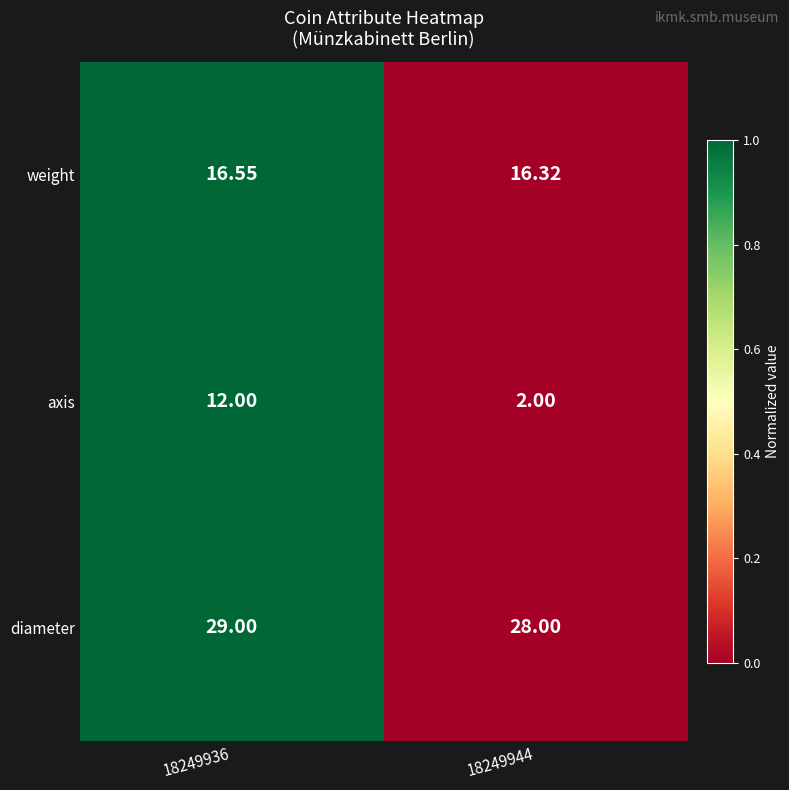

Which series has the largest total across all categories?

diameter